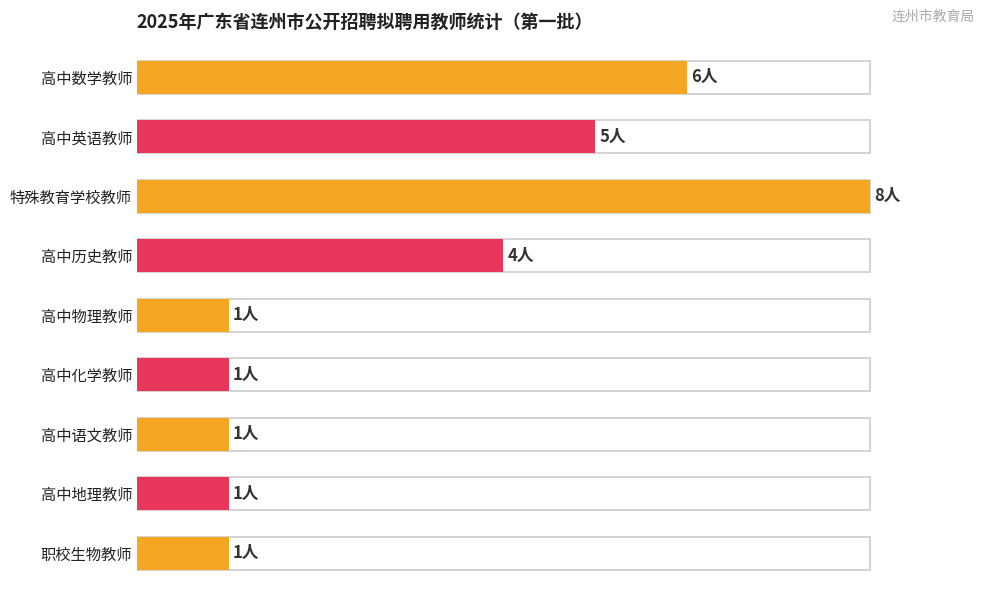

What is the change in value from 高中数学教师 to 高中英语教师?

-1